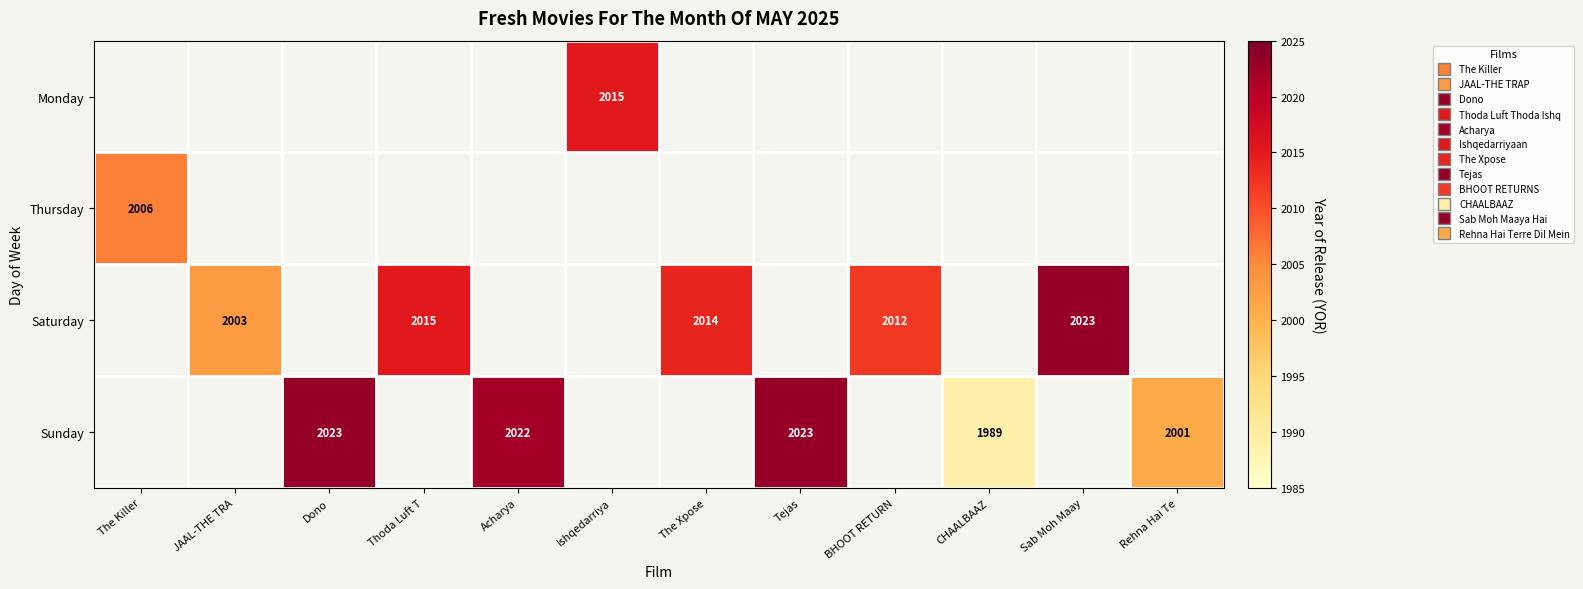

What is the smallest value displayed?

1989.0